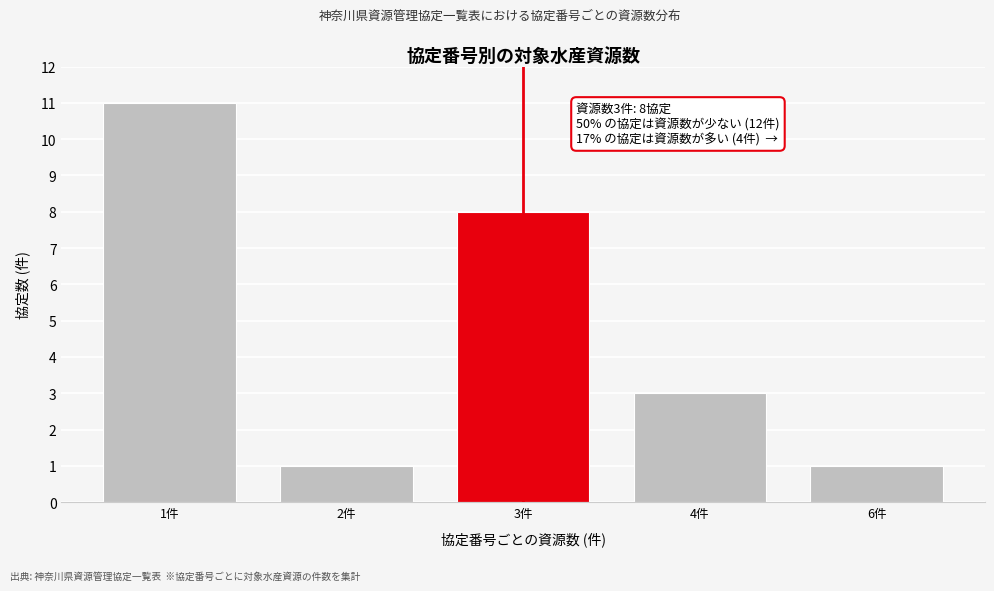

Reading left to right, list all the values displayed in this chart.

1件=11	2件=1	3件=8	4件=3	6件=1